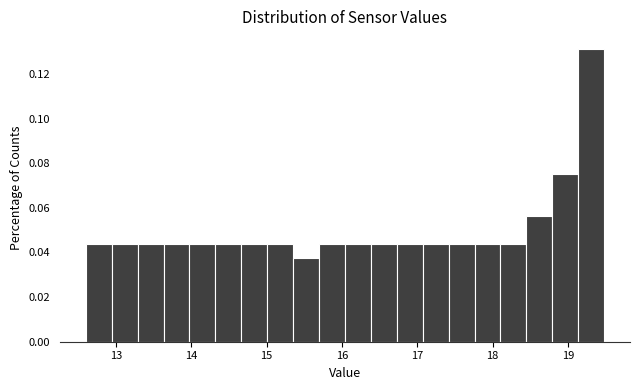

Around what value on the x-axis is the tallest bar? Give the approximate position of its centre, as read against the axis.

19.3